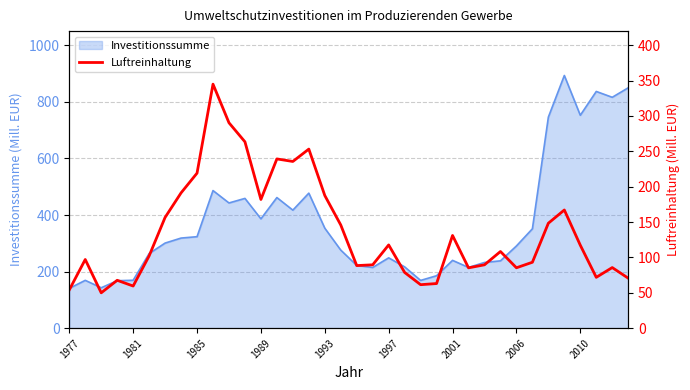

What is the highest value of the Investitionssumme series?

893.2